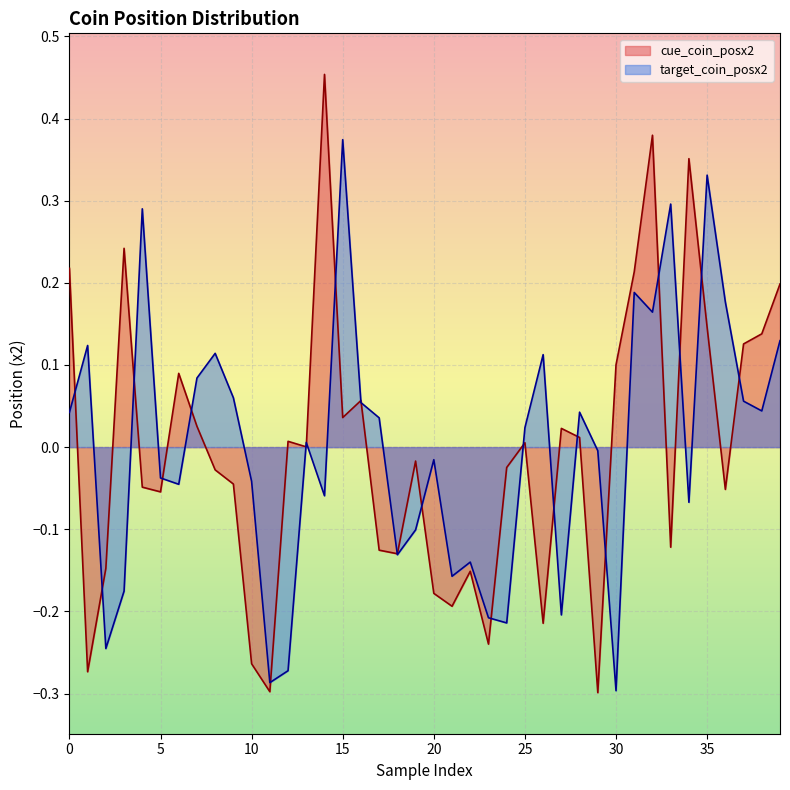

Which series has the widest spread of values?

cue_coin_posx2